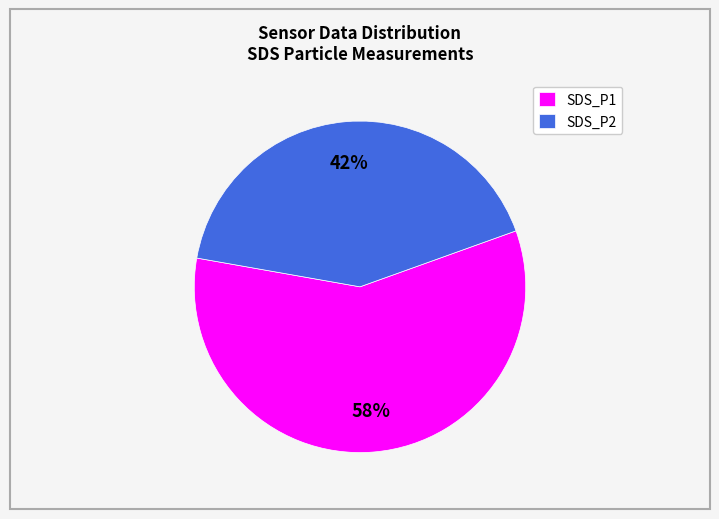

To the nearest percent, what percentage of the pie is SDS_P2?

42%